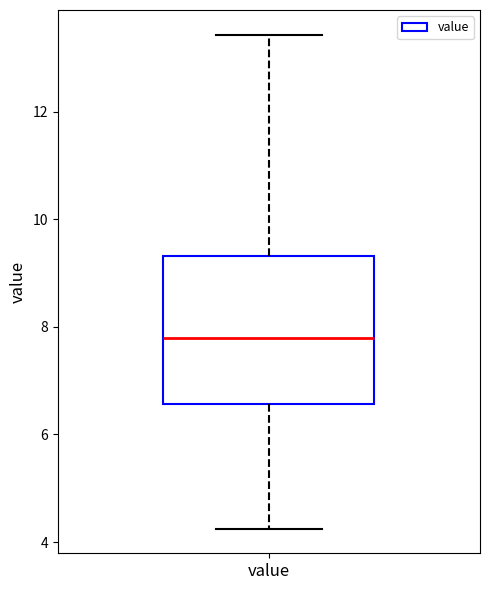

Where does the lower whisker of the box for value end on the y-axis? The values are not printed on the chart, so give them approximately, as read against the axis.

4.2